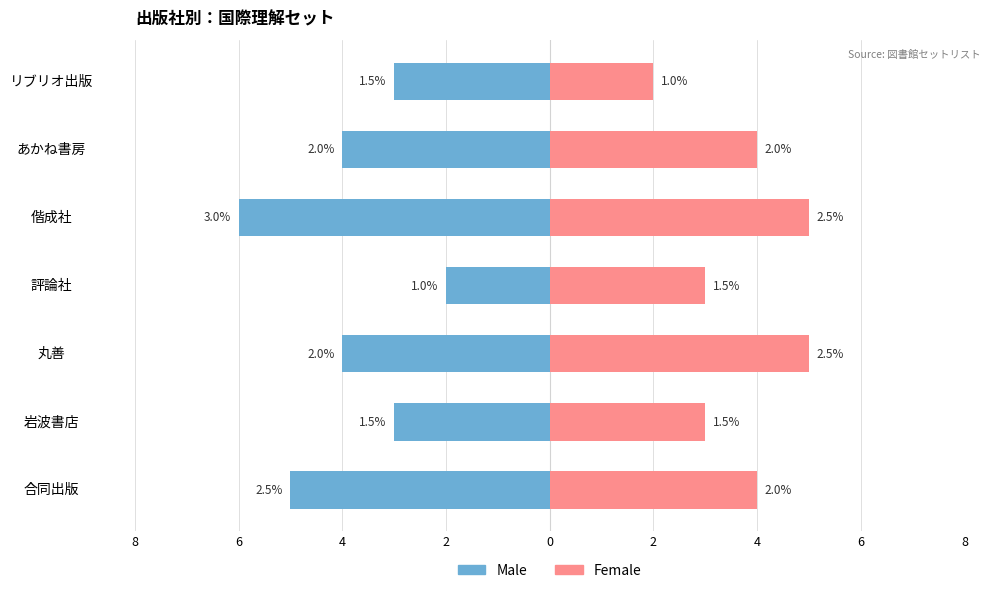

How many data points in Male are less than -4?

2